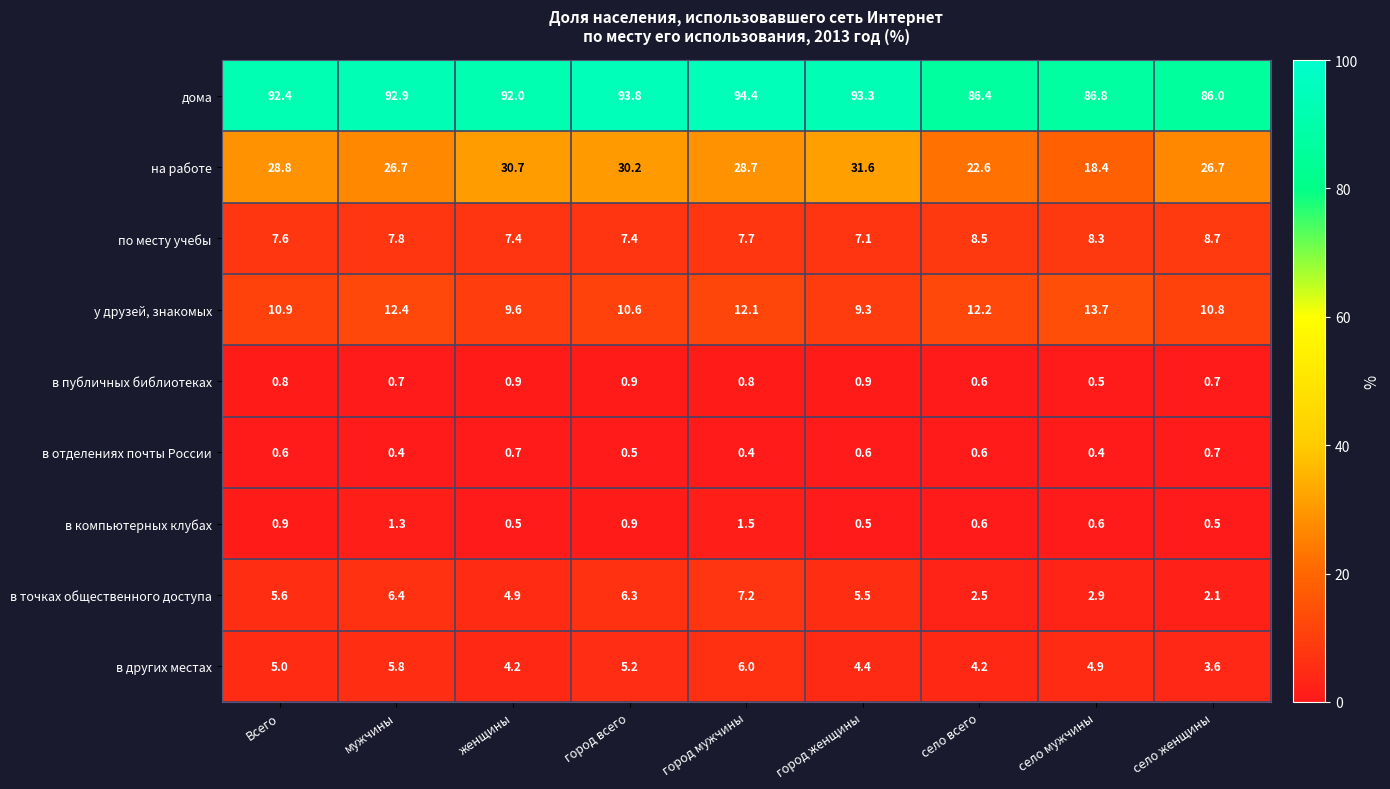

The в других местах series shows 5.8 at мужчины. True or false?

True